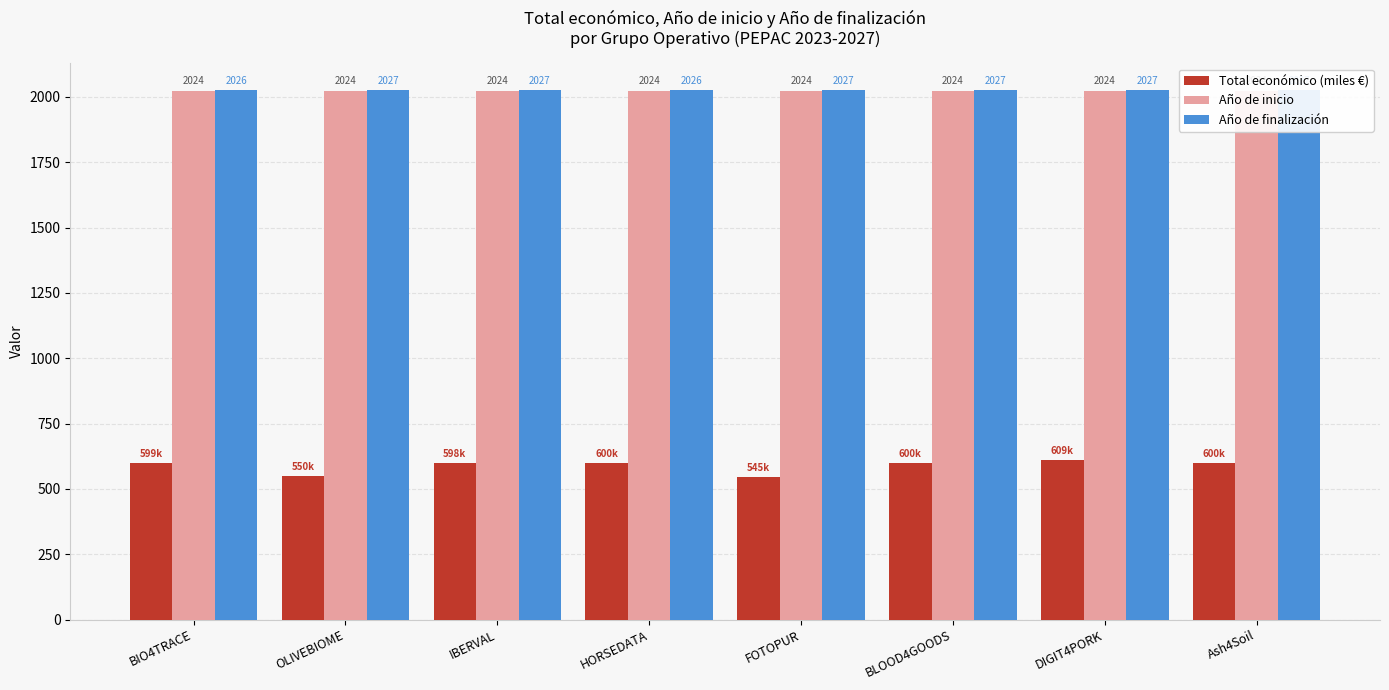

What is the sum of all Total económico (miles €) values?

4701.6